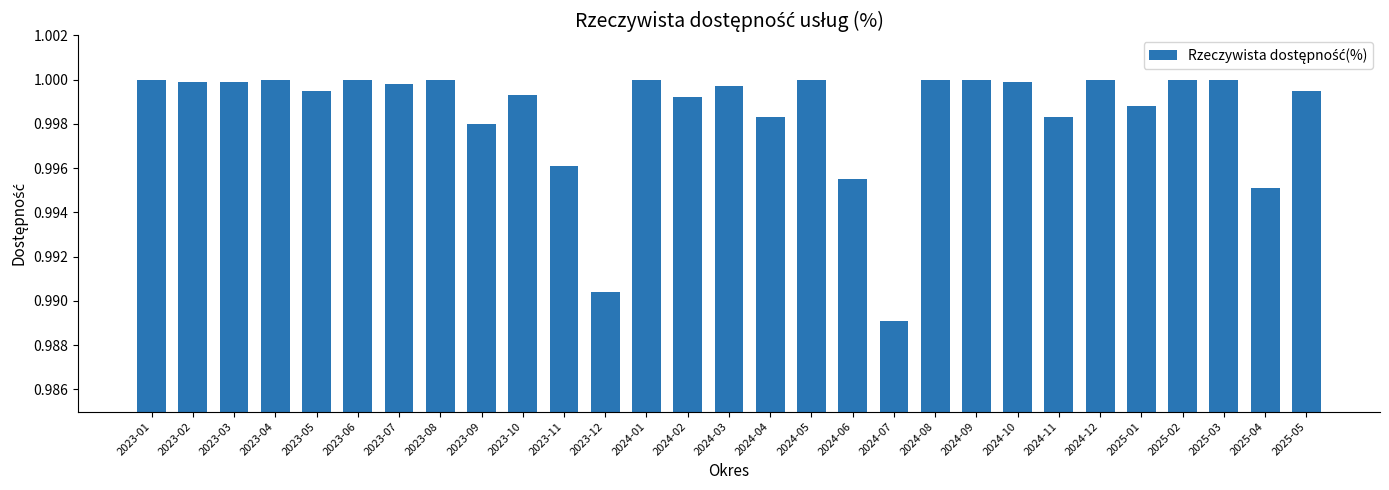

The value at 2023-03 is 0.3. True or false?

False